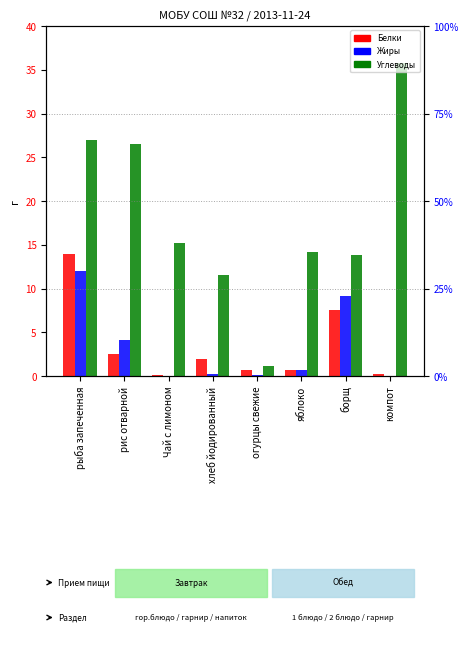

Reading right to left, what are all the values shown in this chart?

Белки: компот=0.2	борщ=7.6	яблоко=0.7	огурцы свежие=0.7	хлеб йодированный=1.9	Чай с лимоном=0.1	рис отварной=2.6	рыба запеченная=14.0
Жиры: компот=0.0	борщ=9.2	яблоко=0.7	огурцы свежие=0.1	хлеб йодированный=0.2	Чай с лимоном=0.0	рис отварной=4.2	рыба запеченная=12.0
Углеводы: компот=35.8	борщ=13.8	яблоко=14.2	огурцы свежие=1.2	хлеб йодированный=11.6	Чай с лимоном=15.2	рис отварной=26.6	рыба запеченная=27.0